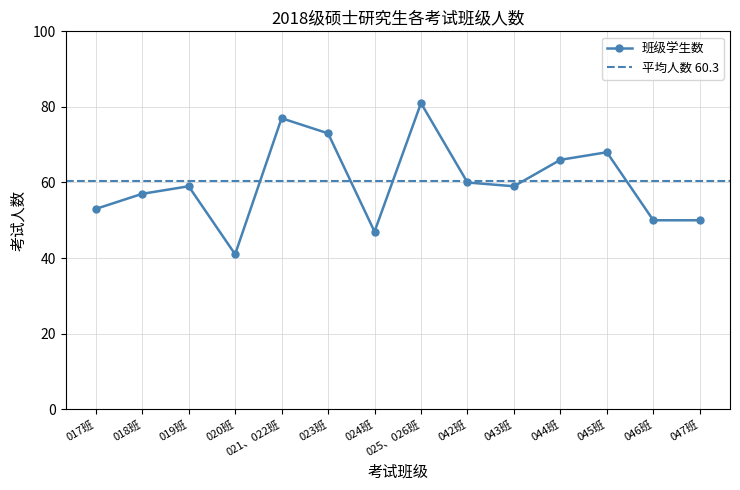

How many points are higher than both their immediate neighbors (excluding endpoints)?

4